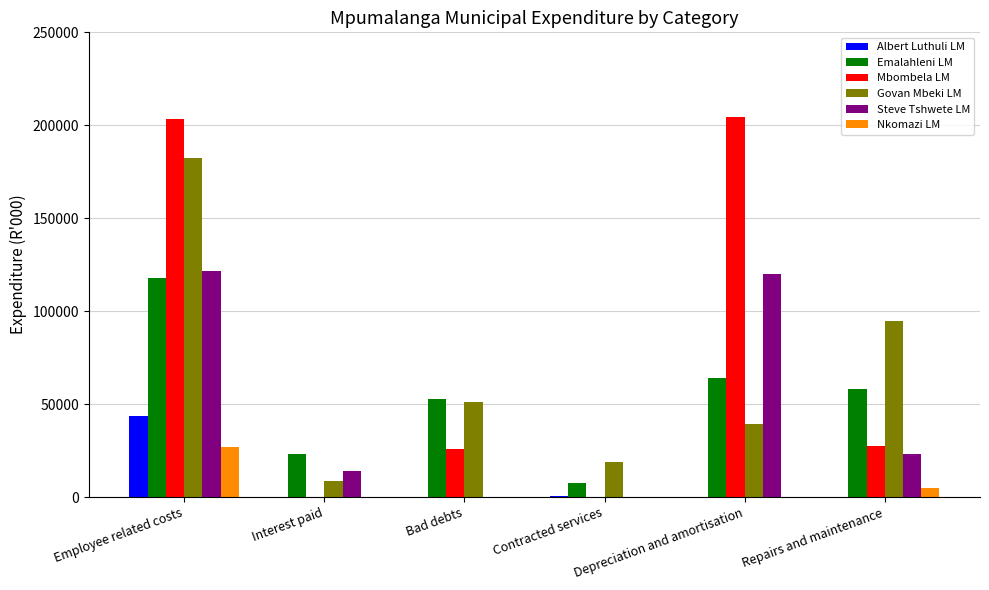

What is the maximum value shown in the chart?

204582